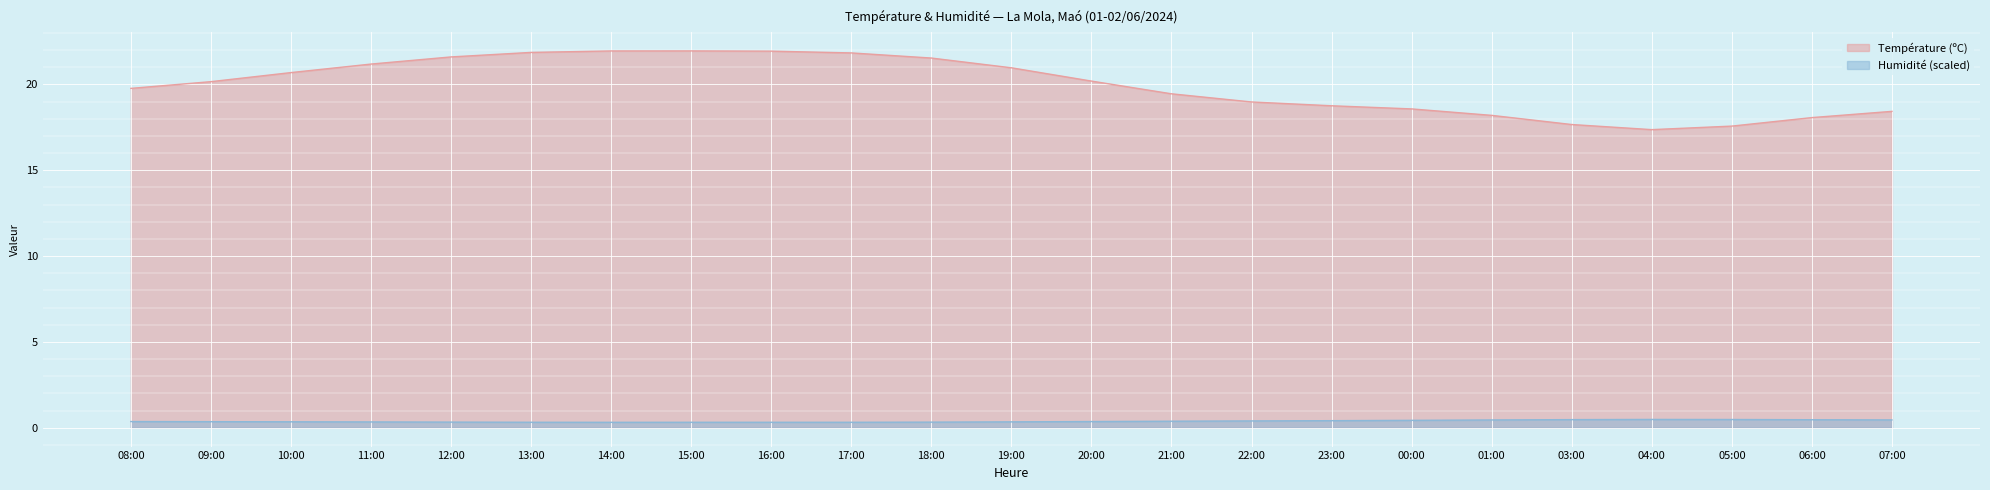

Is it true that Température (ºC) equals 10.8 at 23:00?

False